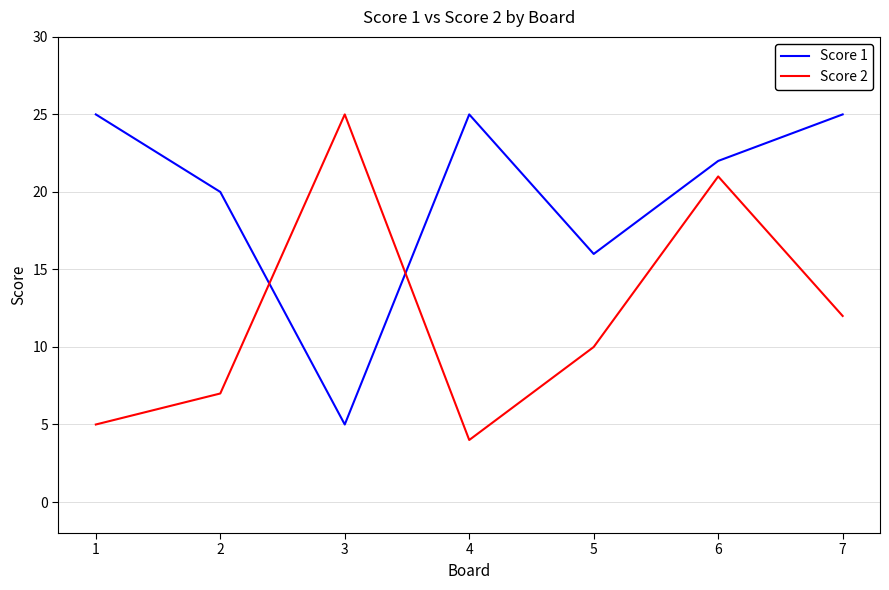

Rank the series at 2 from lowest to highest value.

Score 2, Score 1